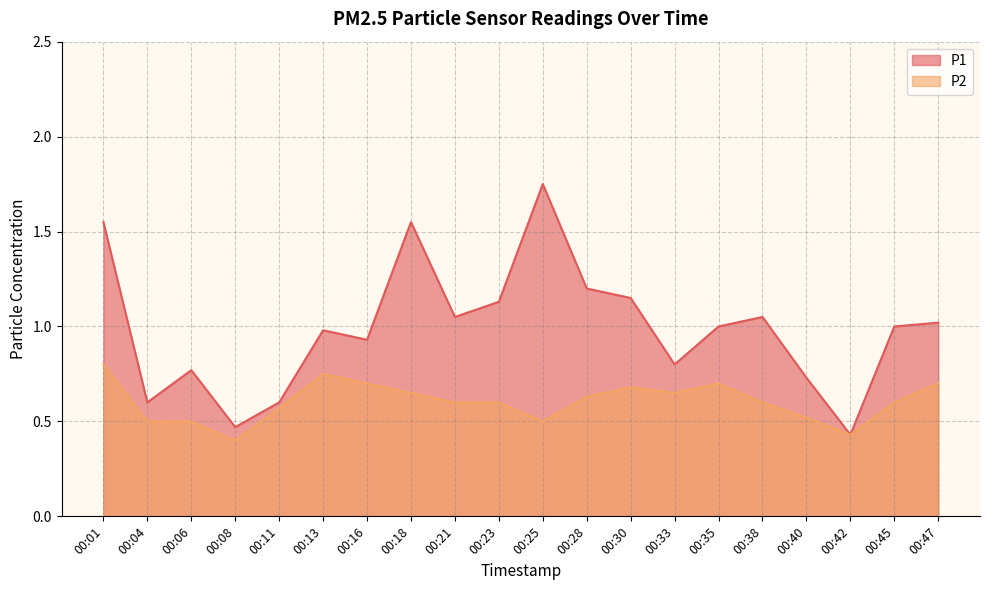

Count the number of categories in the chart.

20